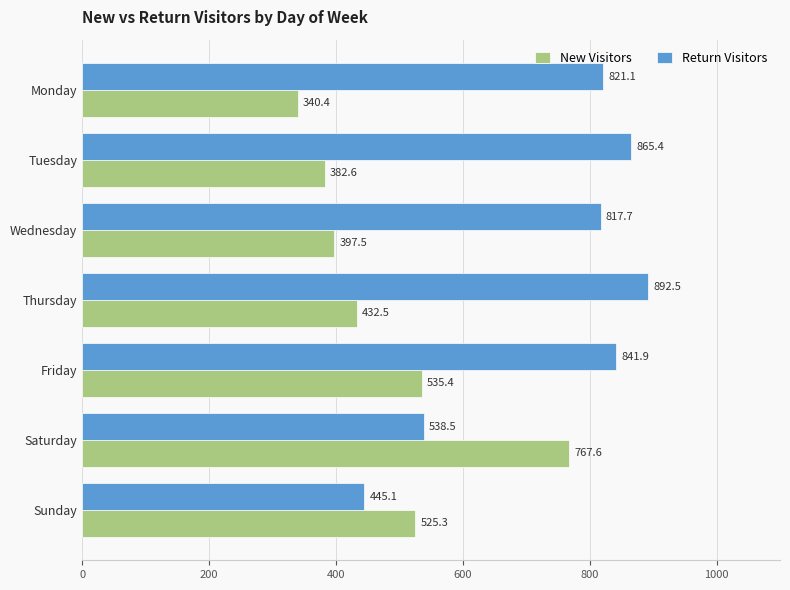

True or false: Return Visitors has a value of 1416.1 at Tuesday.

False